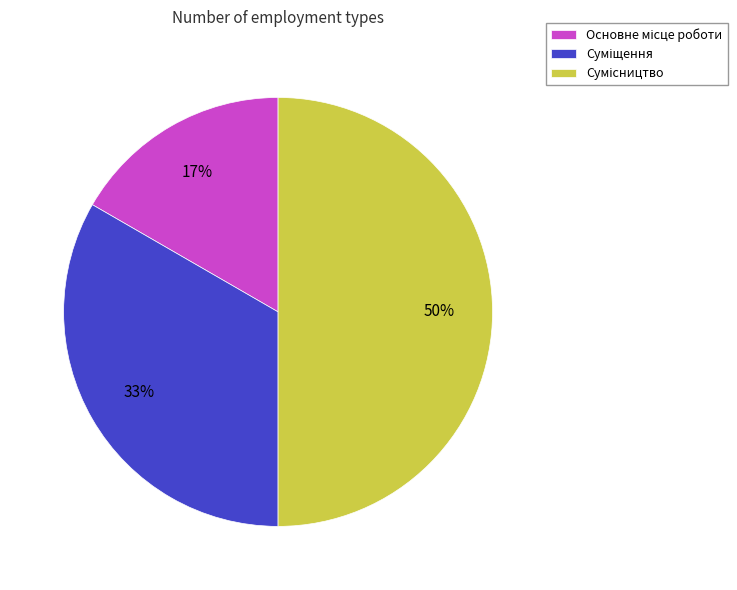

To the nearest percent, what is the difference between the largest and smallest slice percentages?

33%